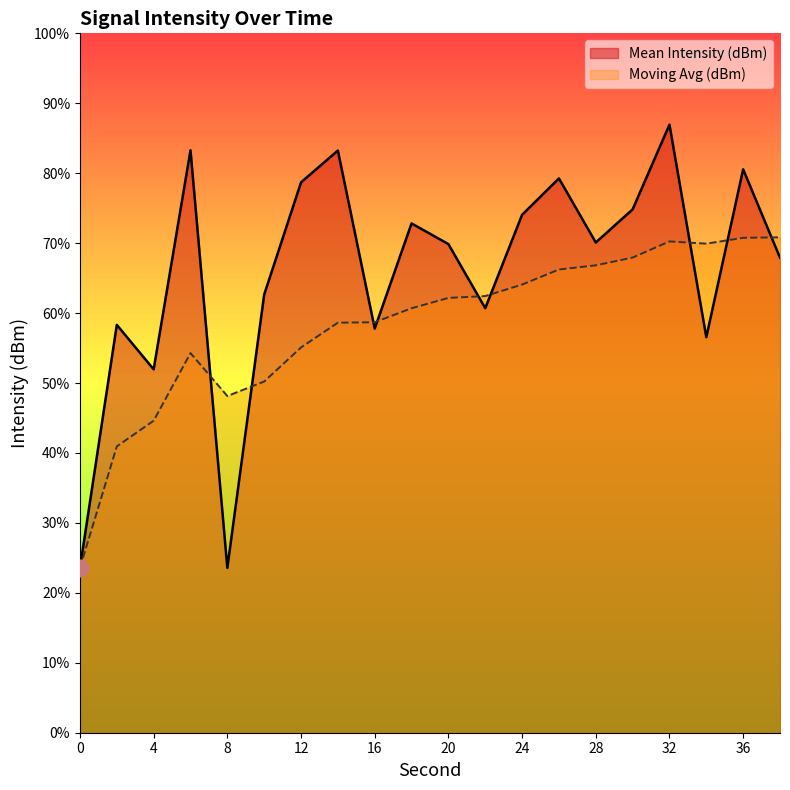

Which category has the highest value across all series?

32